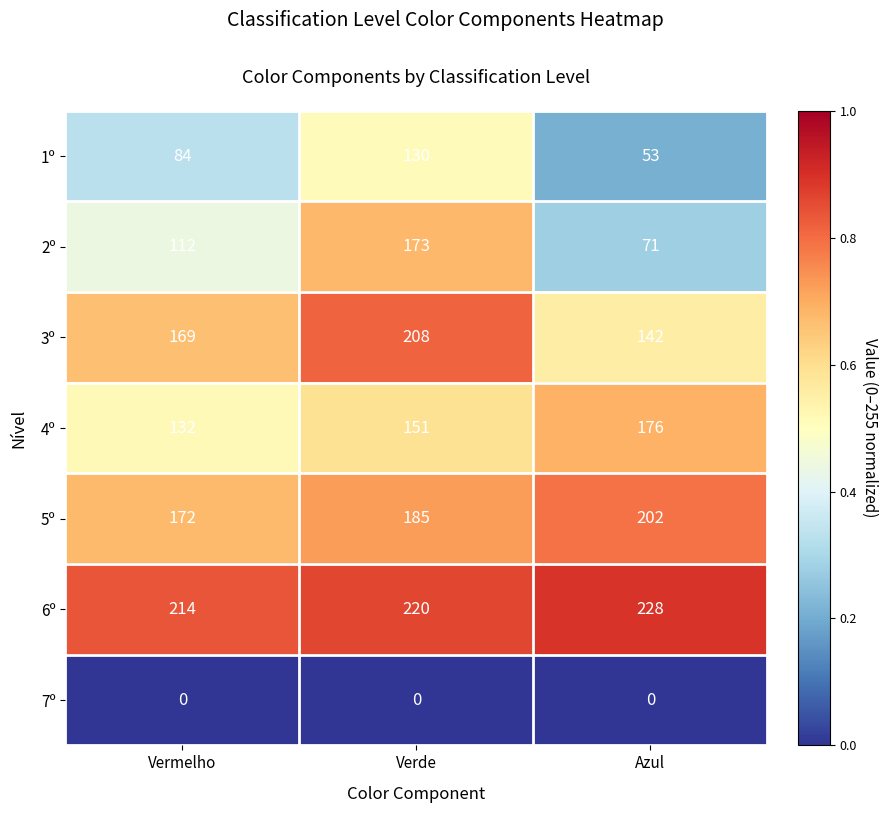

At Verde, list the series in order from largest to smallest.

6º, 3º, 5º, 2º, 4º, 1º, 7º